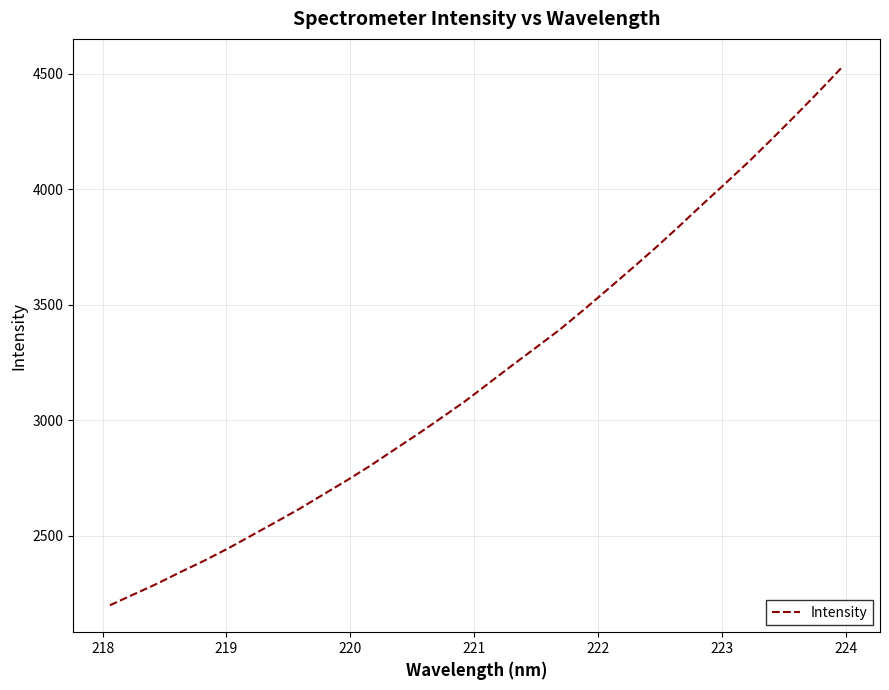

How many lines are shown in the chart?

1